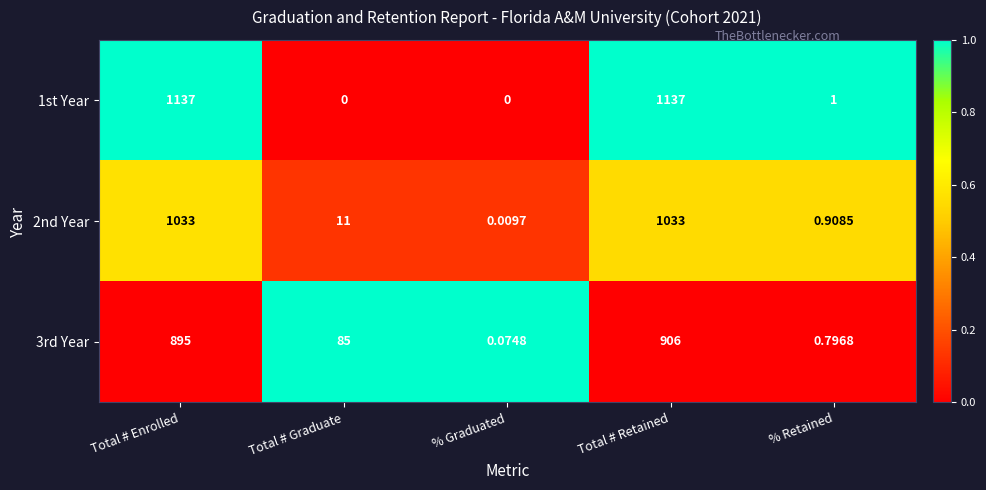

Is the value of 2nd Year at % Retained greater than the value of 3rd Year at Total # Retained?

No